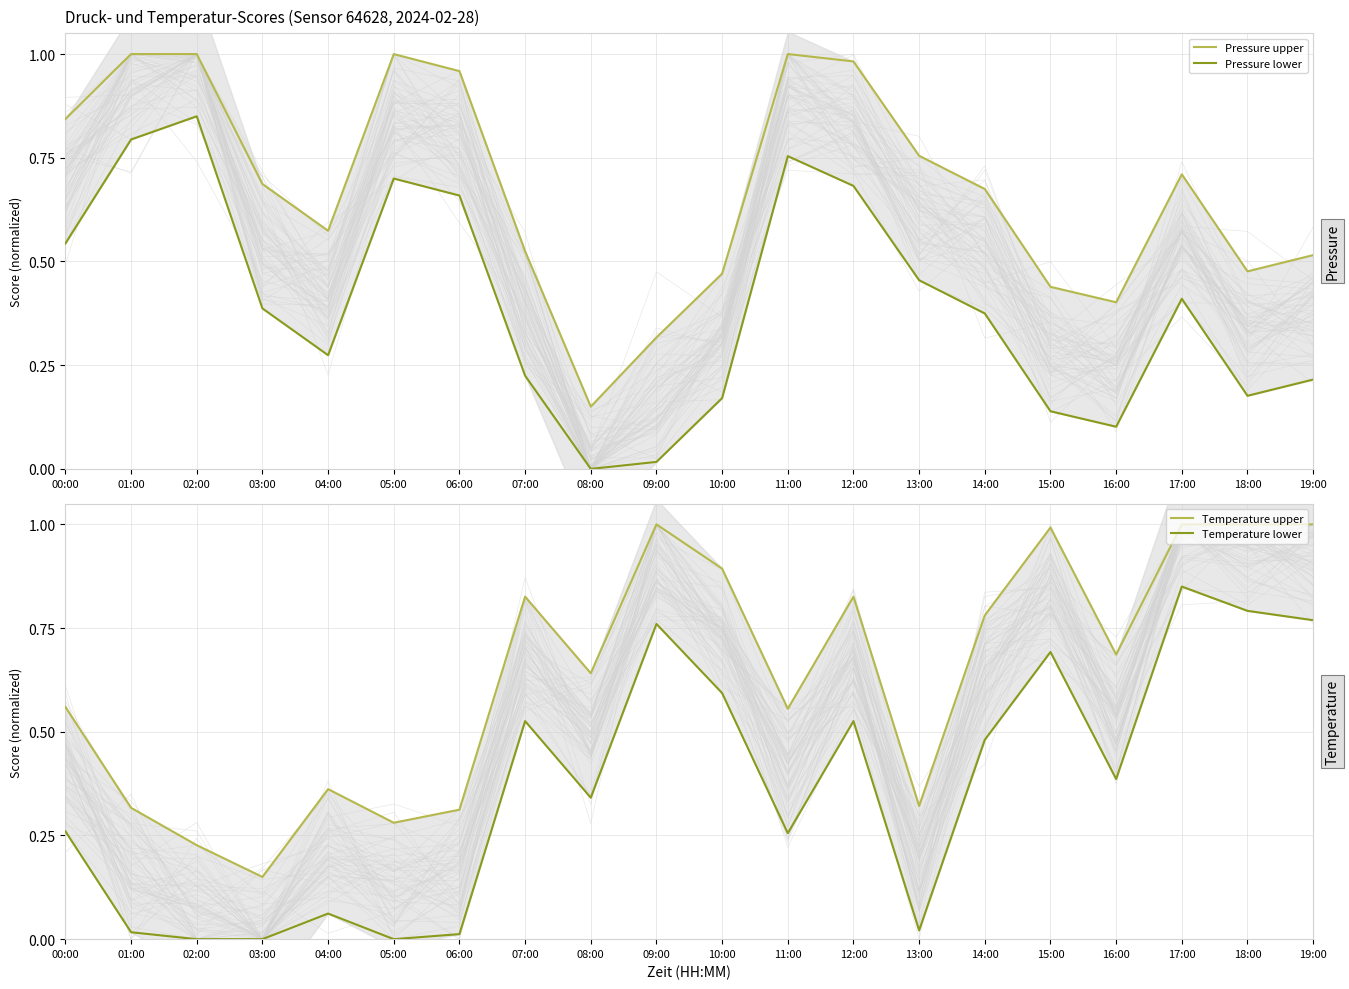

Rank the categories by Pressure upper value from lowest to highest.

08:00, 09:00, 16:00, 15:00, 10:00, 18:00, 19:00, 07:00, 04:00, 14:00, 03:00, 17:00, 13:00, 00:00, 06:00, 12:00, 05:00, 01:00, 02:00, 11:00